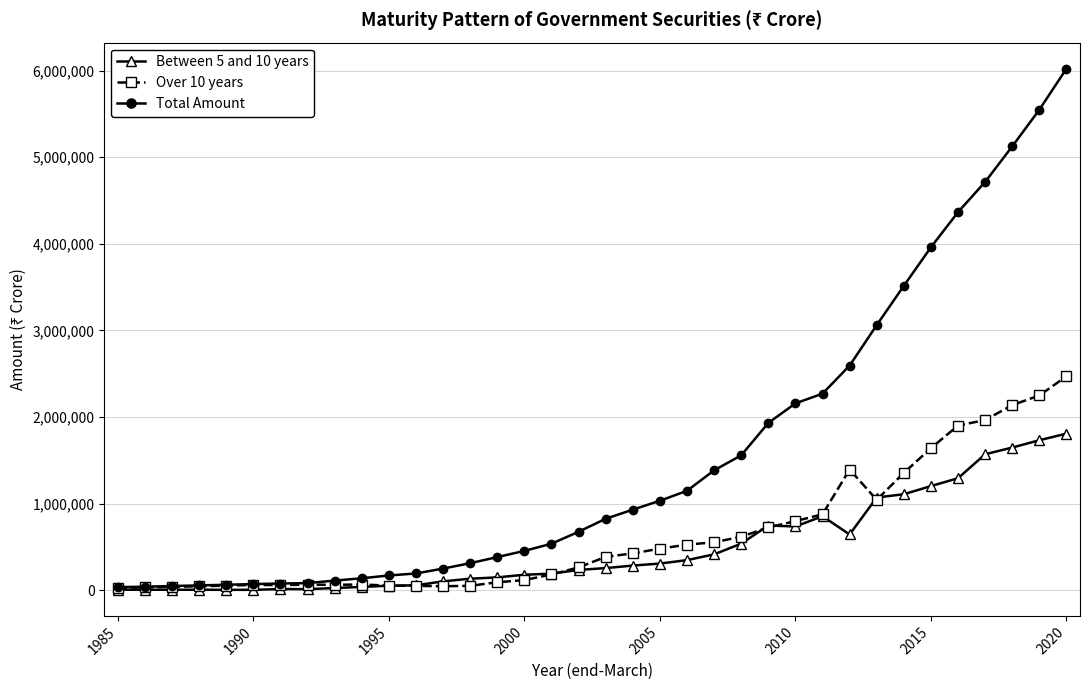

Rank the series by their maximum value, from highest to lowest.

Total Amount, Over 10 years, Between 5 and 10 years